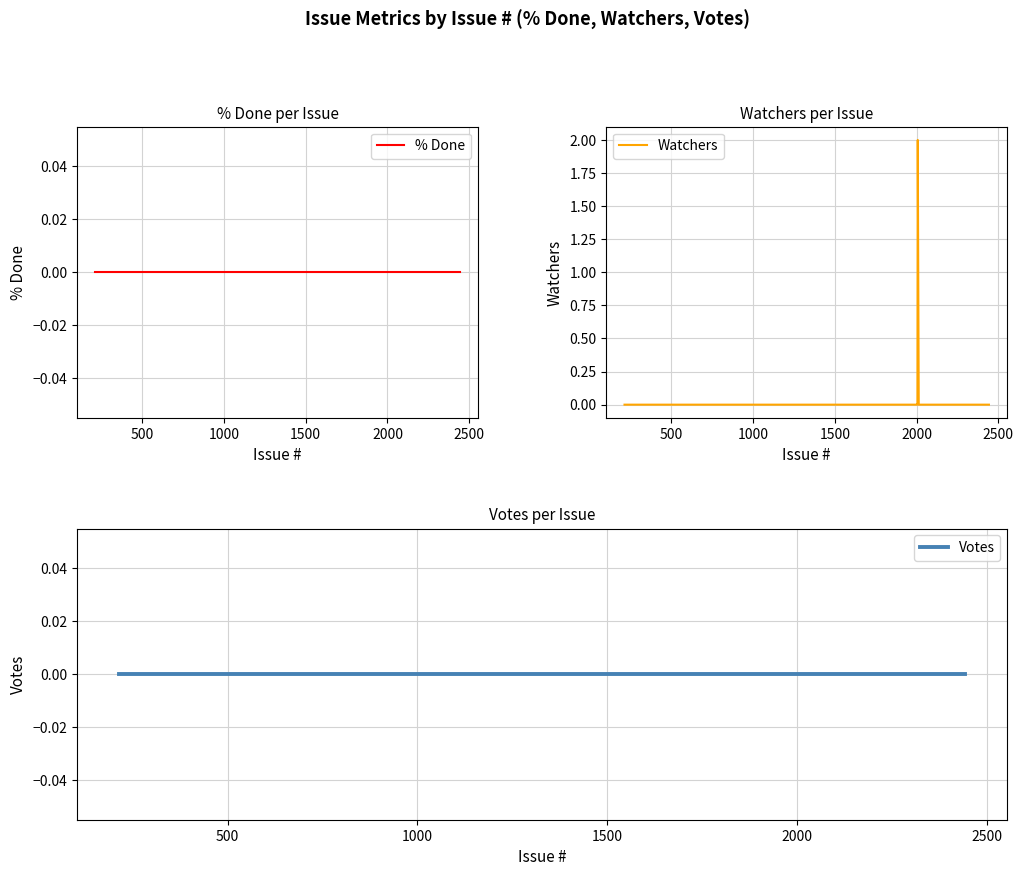

At how many categories does at least one series exceed 1?

1